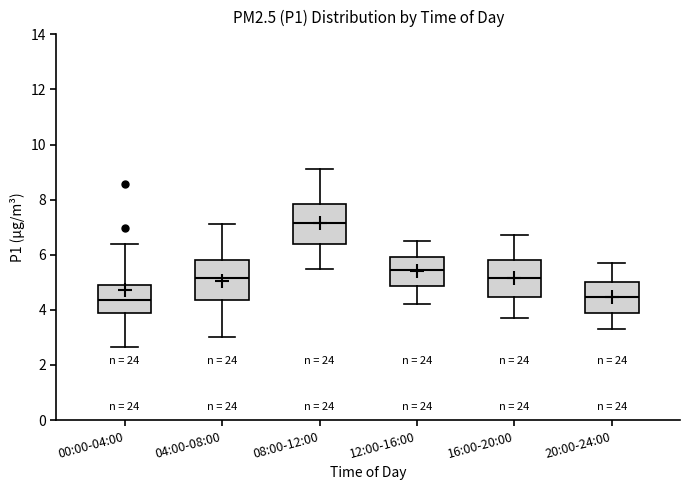

Reading left to right, transcribe this box plot: for each box, give where its median line is, the range the box spans, and where its two whiskers end, as read against the y-axis. The values are not printed on the chart, so give them approximately, as read against the axis.

00:00-04:00: median 4.4, box 3.8 to 4.8, whiskers 2.6 to 6.4
04:00-08:00: median 5.2, box 4.4 to 5.8, whiskers 3.0 to 7.2
08:00-12:00: median 7.2, box 6.4 to 7.8, whiskers 5.6 to 9.2
12:00-16:00: median 5.4, box 4.8 to 6.0, whiskers 4.2 to 6.6
16:00-20:00: median 5.2, box 4.4 to 5.8, whiskers 3.8 to 6.8
20:00-24:00: median 4.4, box 3.8 to 5.0, whiskers 3.4 to 5.8